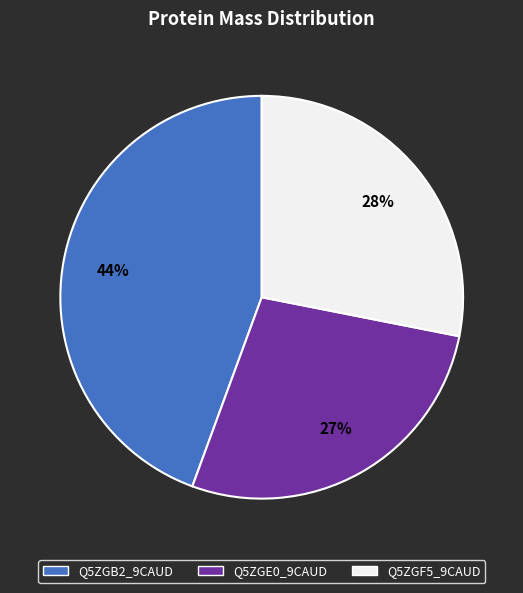

Between Q5ZGF5_9CAUD and Q5ZGE0_9CAUD, which is larger?

Q5ZGF5_9CAUD